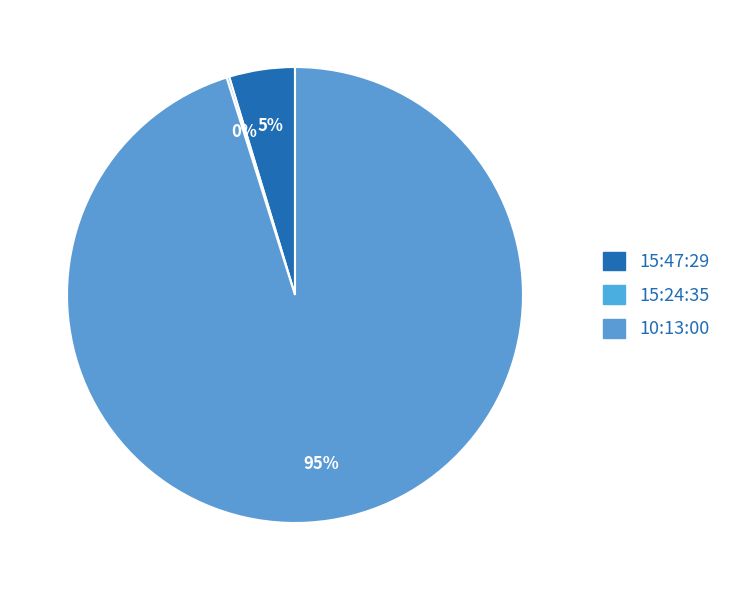

Rank the categories by value from highest to lowest.

10:13:00, 15:47:29, 15:24:35